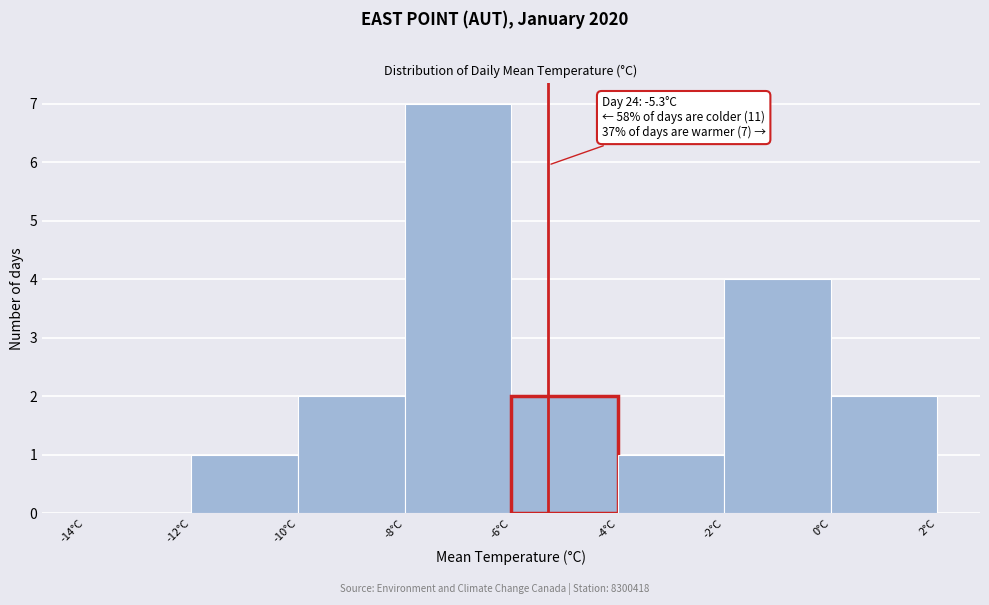

Over which range of the x-axis is the bar tallest?

-8 to -6